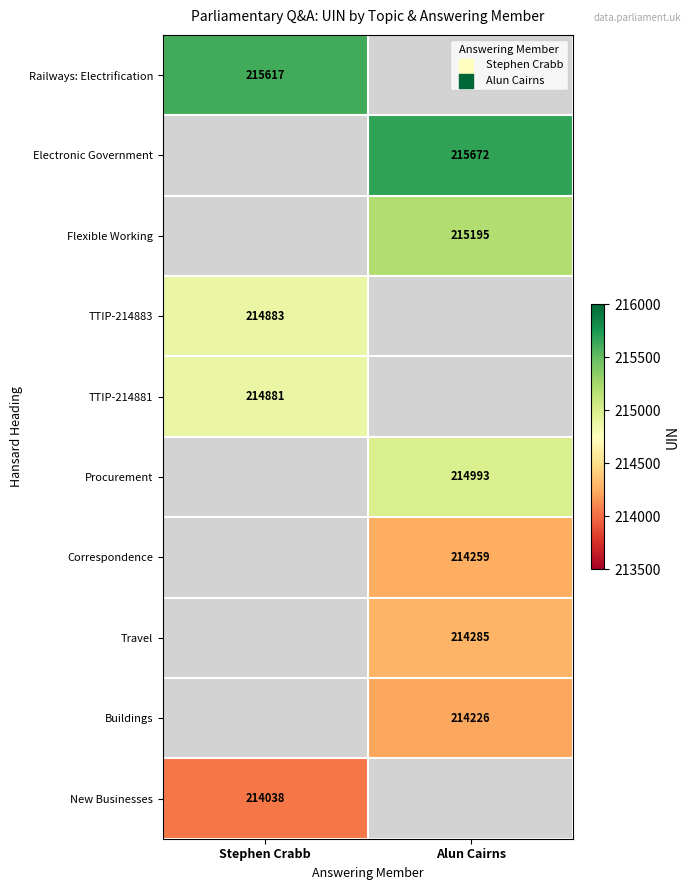

Which label corresponds to the smallest value in the chart?

Stephen Crabb